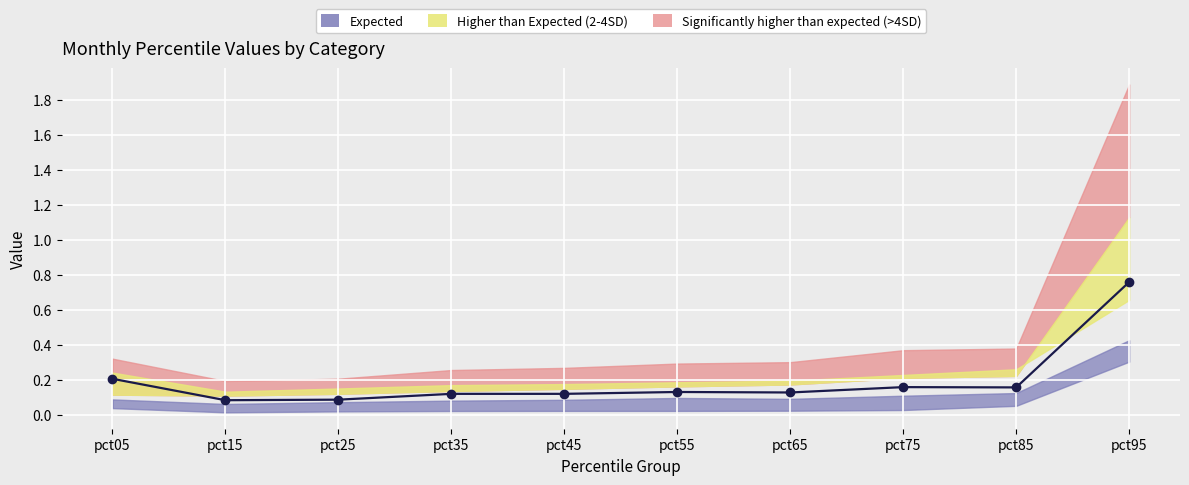

Is this an area chart (filled region under the line)?

No